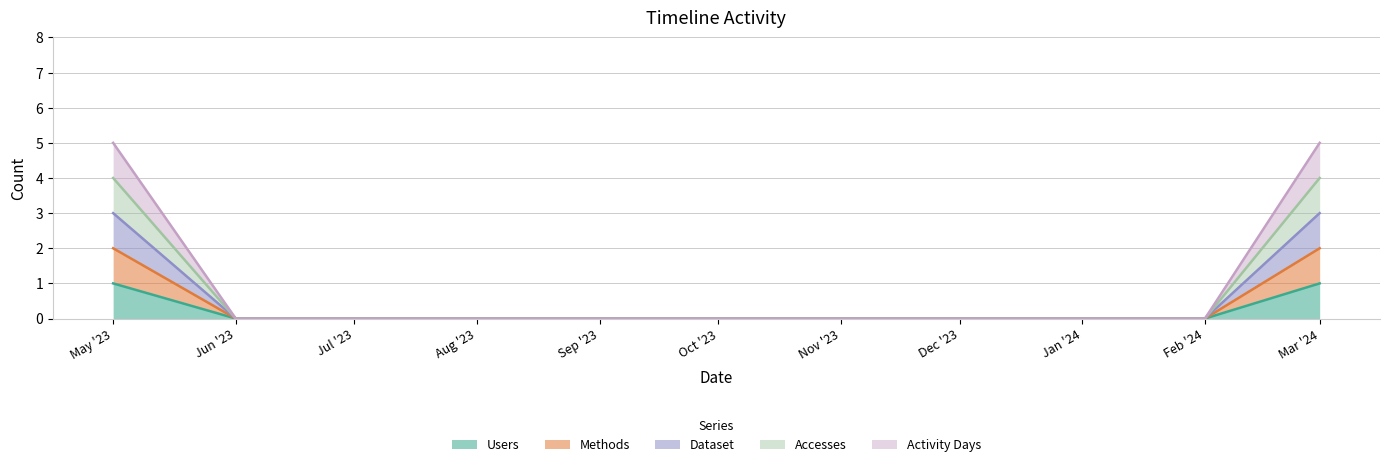

True or false: Activity Days has a value of 0 at Nov '23.

True